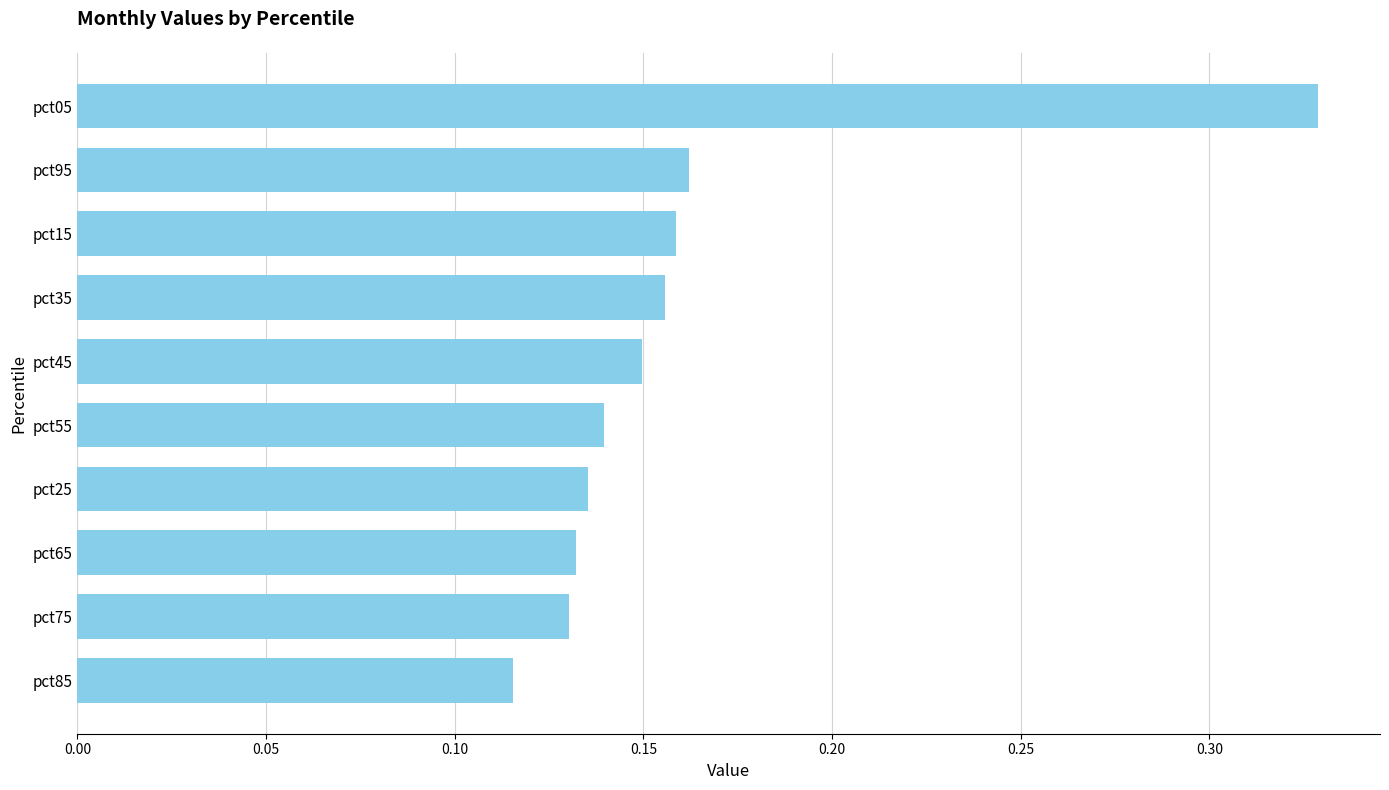

At which category does the chart reach its peak across all series?

pct05